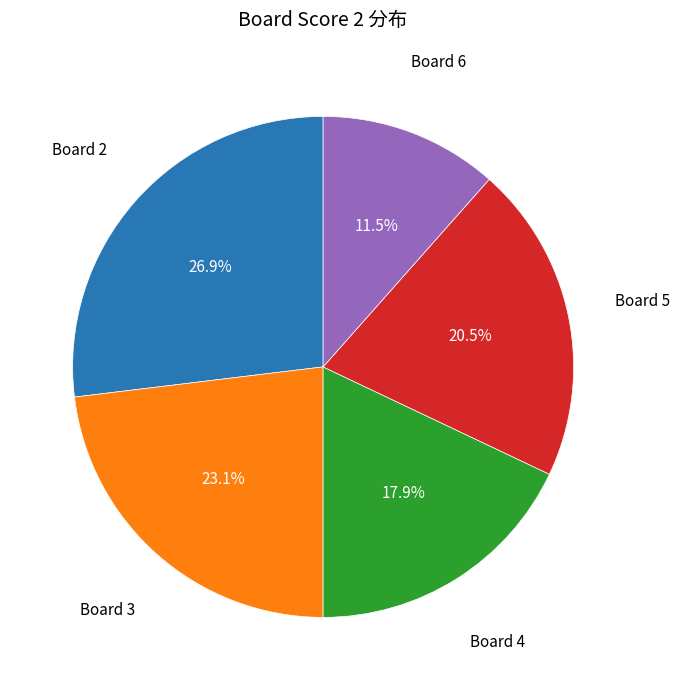

Is there any slice that represents more than half of the pie?

No